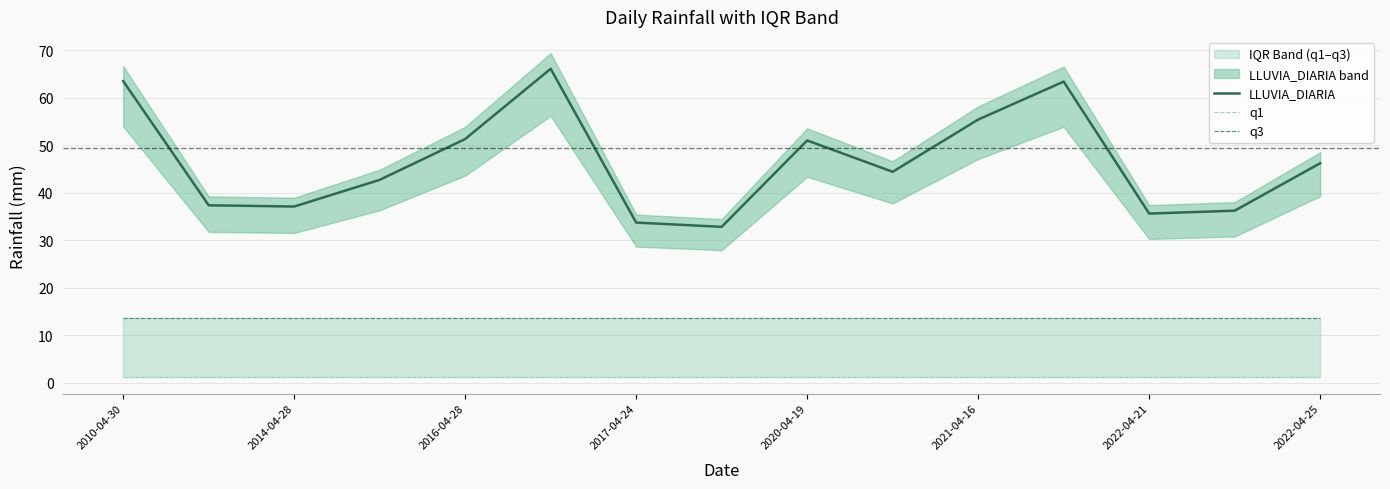

True or false: LLUVIA_DIARIA and q1 intersect in this chart.

False